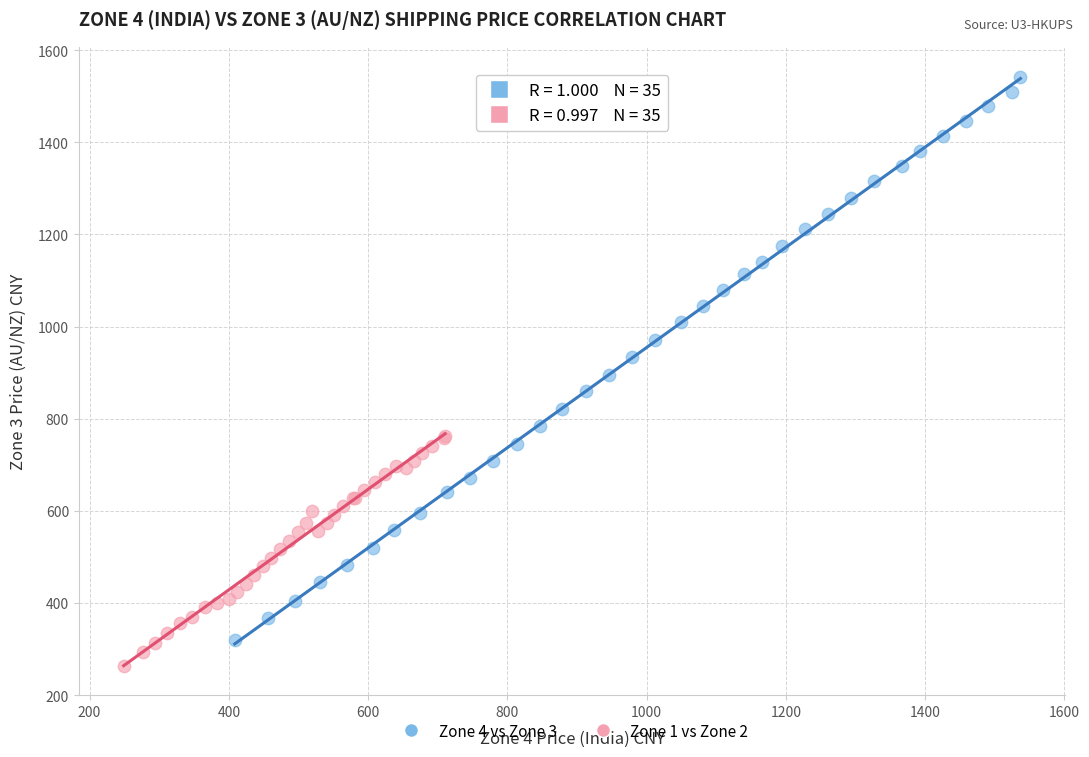

Which series contains the highest Y value?

Zone 4 vs Zone 3